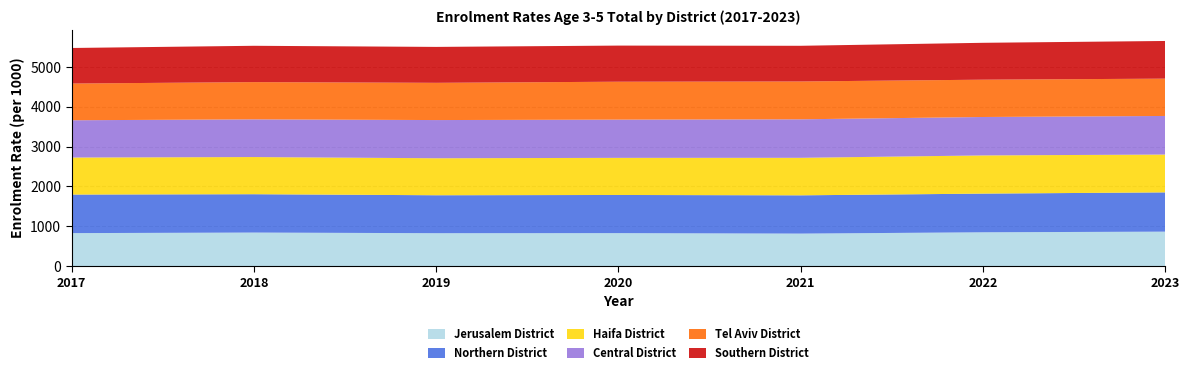

Reading right to left, transcribe all the data shown in this chart.

Jerusalem District: 863	847	814	826	824	840	826
Northern District: 986	971	961	958	953	963	968
Haifa District: 950	959	942	932	929	933	930
Central District: 969	965	967	960	959	947	936
Tel Aviv District: 937	937	950	952	935	935	922
Southern District: 946	926	896	907	902	912	893